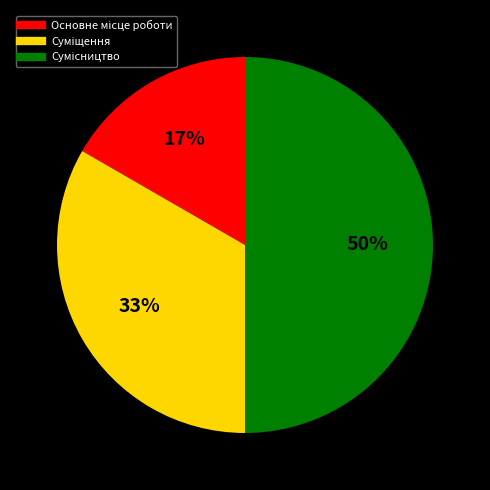

To the nearest percent, what is the difference between the largest and smallest slice percentages?

33%